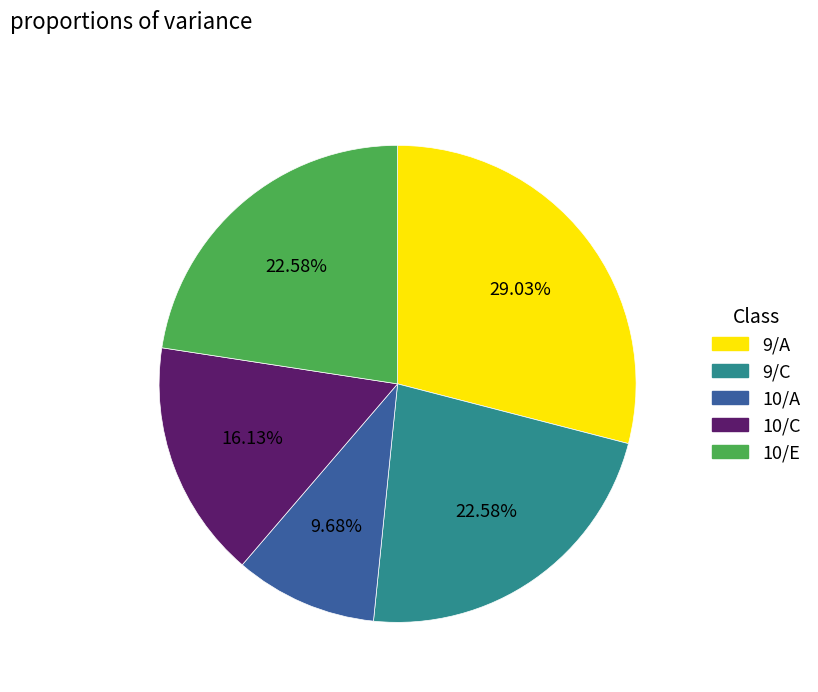

Which category has the biggest portion of the pie?

9/A